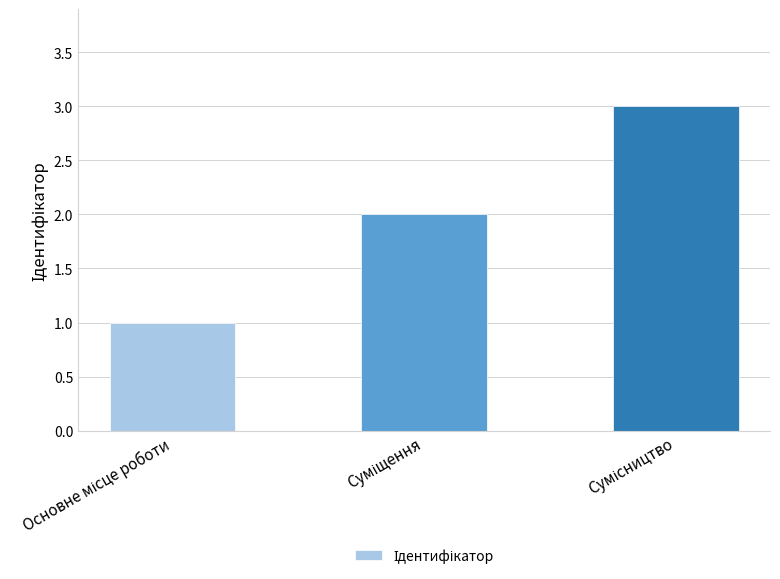

Count the number of data series in this chart.

1